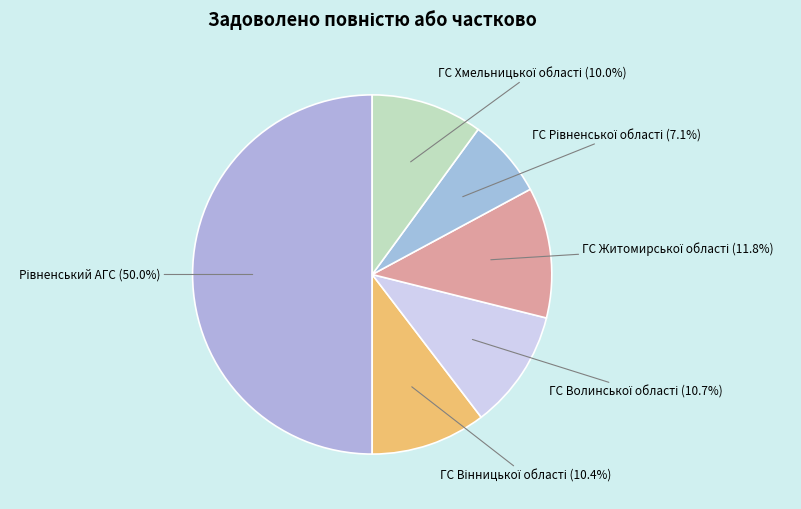

How many slices are in this pie chart?

6